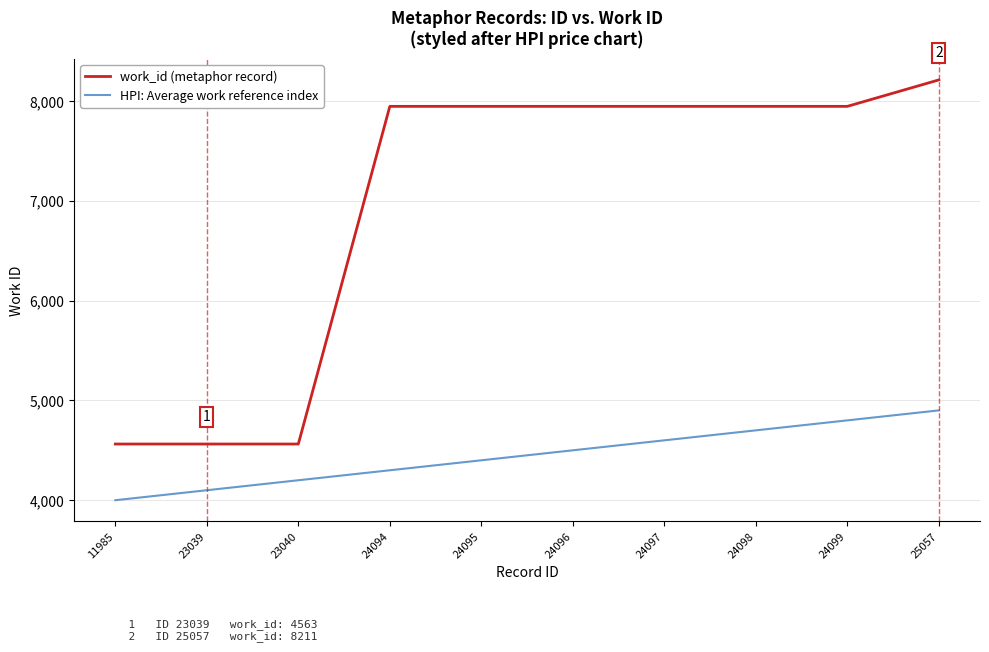

Which category has the highest value in the HPI: Average work reference index series?

25057